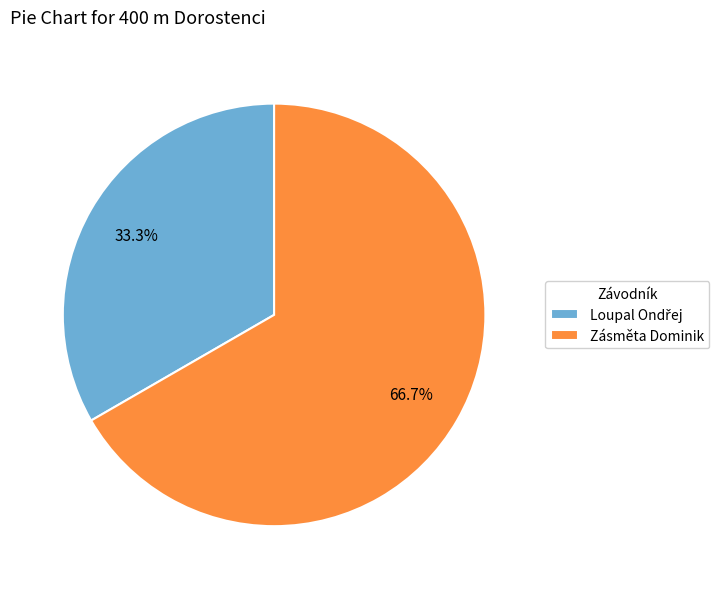

What is the largest slice in the pie chart?

Zásměta Dominik